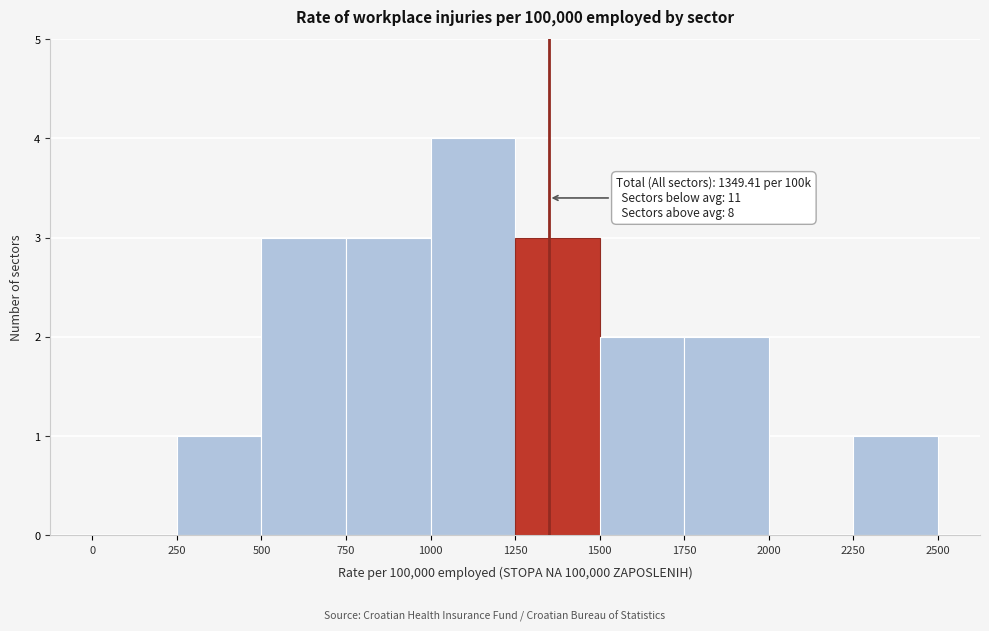

Which range on the x-axis has the tallest bar?

1000 to 1250